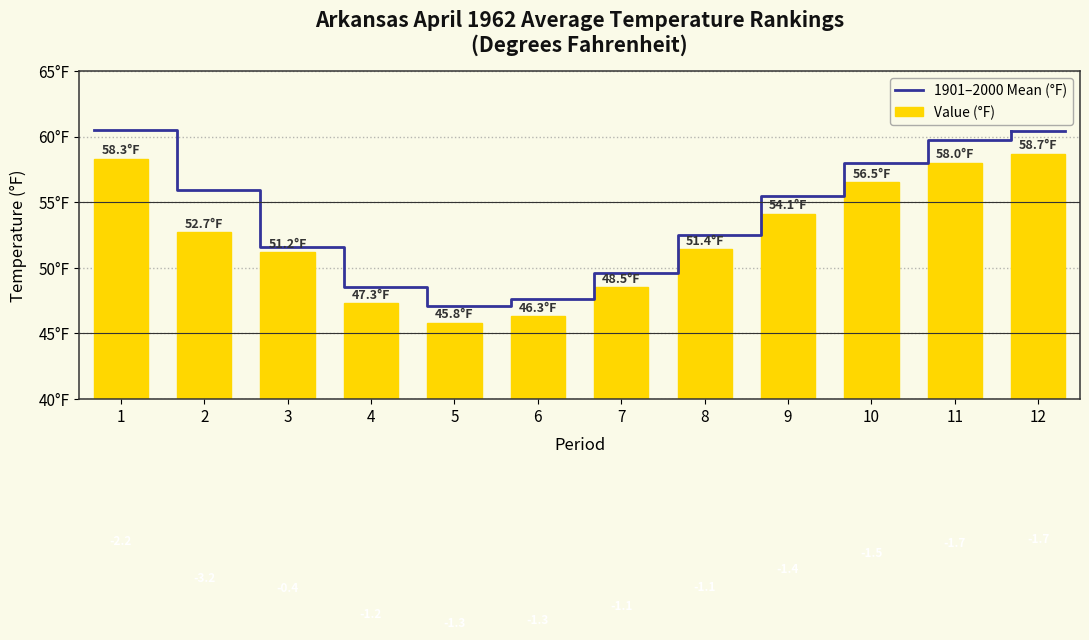

Count the number of categories in the chart.

12